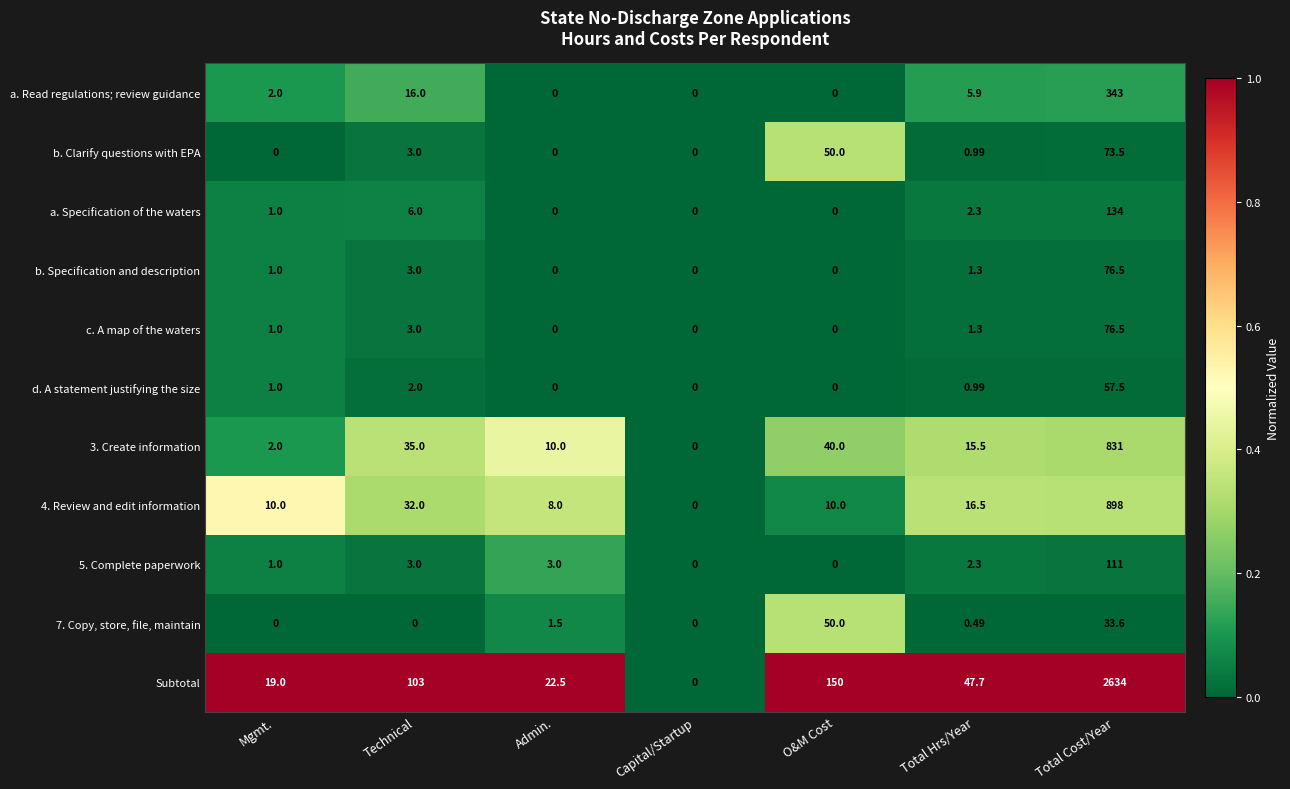

Which series has the largest total across all categories?

Subtotal